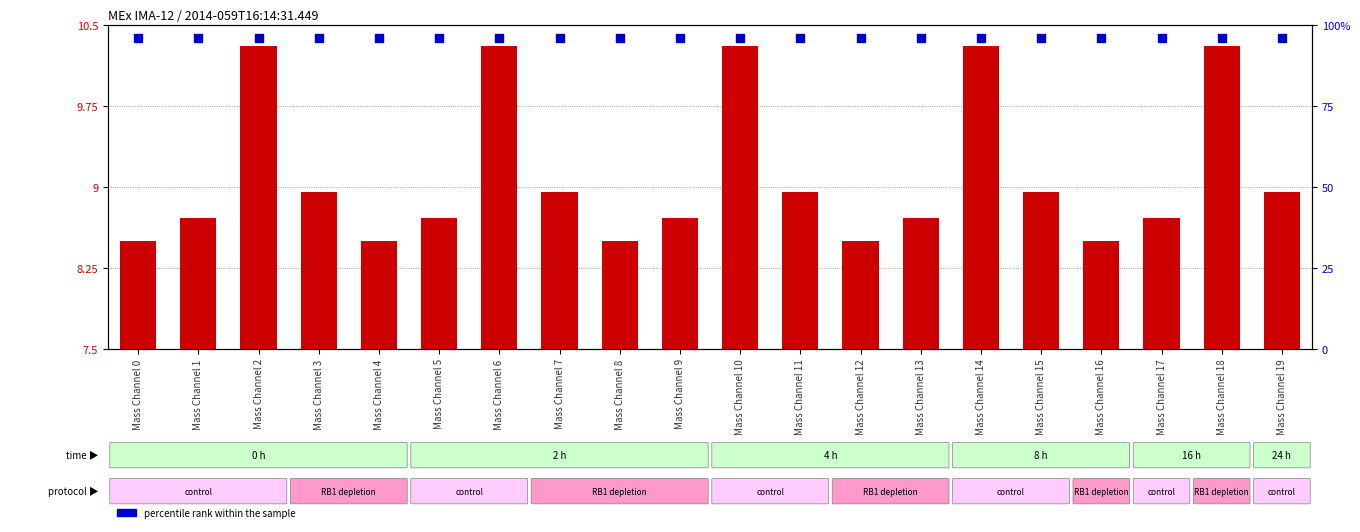

Is the value of percentile rank within the sample at Mass Channel 0 greater than the value of transformed count at Mass Channel 19?

Yes